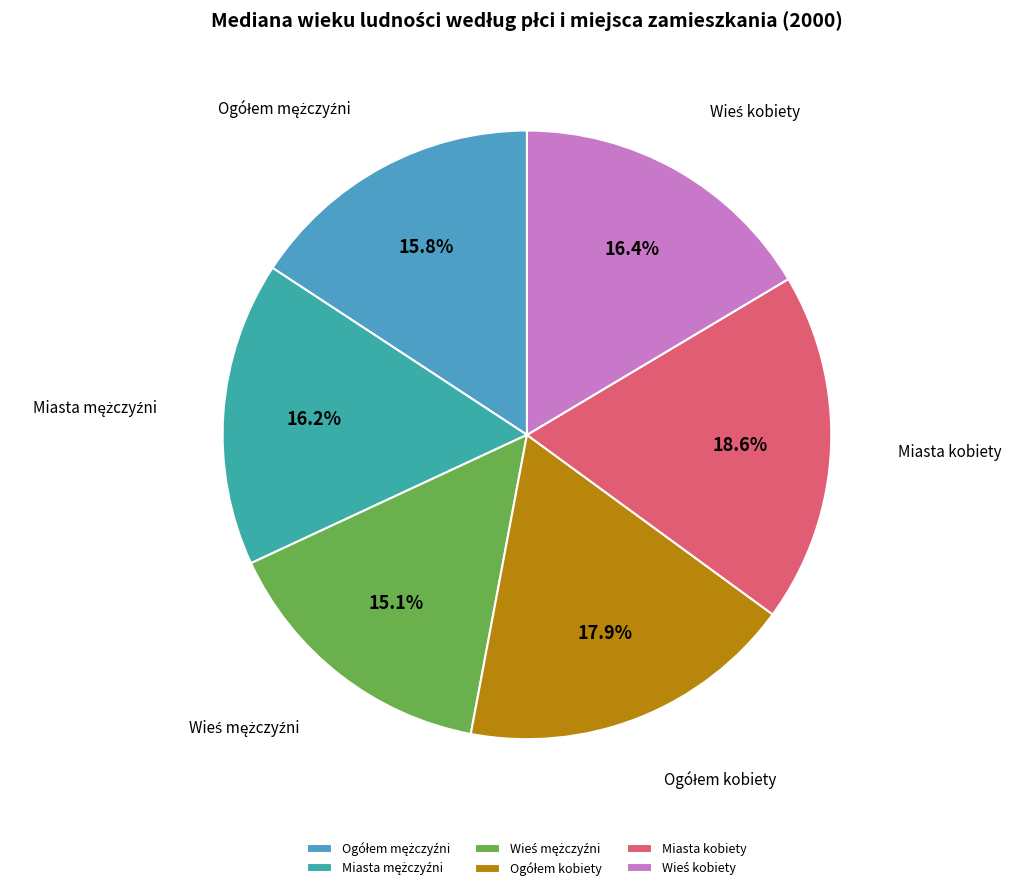

Which category has the biggest portion of the pie?

Miasta kobiety